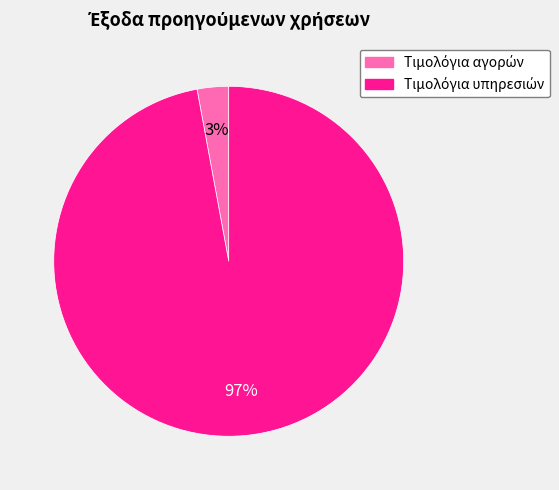

How many segments does this pie chart have?

2